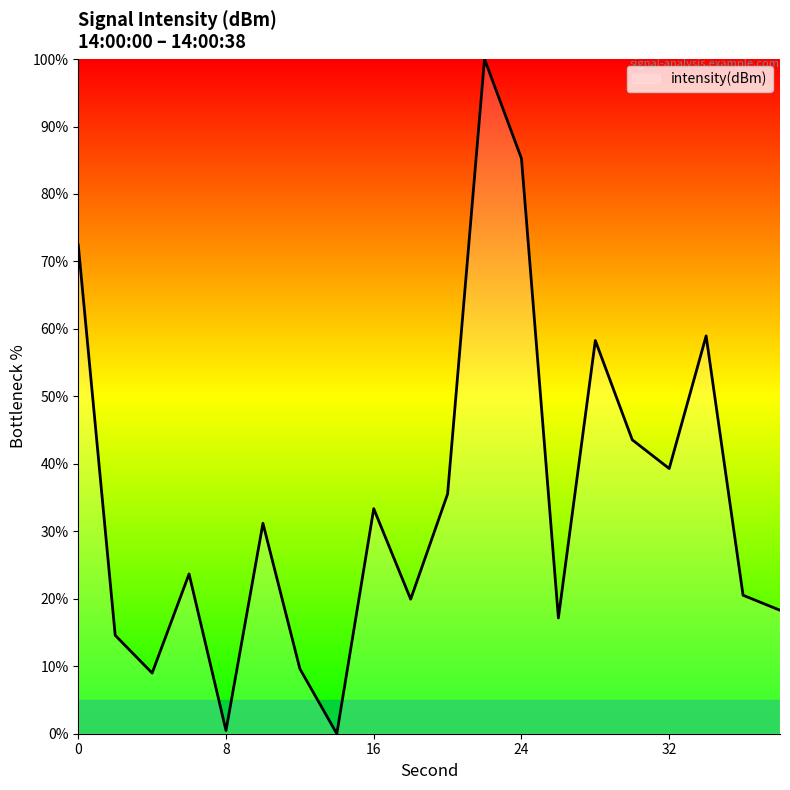

How many interior local peaks (higher than both neighbors) does the data have?

6